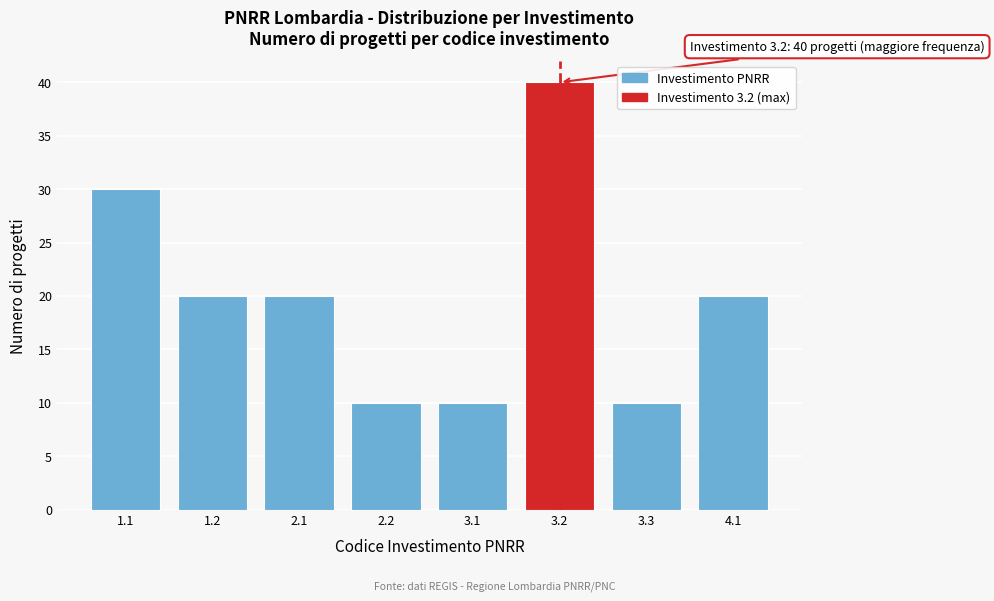

Reading left to right, transcribe all the data shown in this chart.

30	20	20	10	10	40	10	20